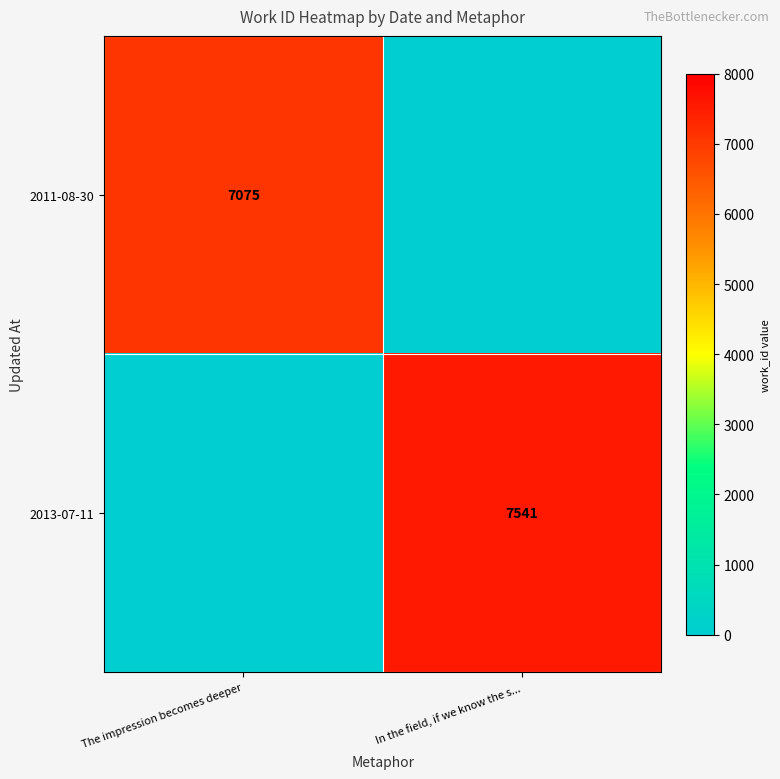

True or false: 2011-08-30 has a value of 7075 at The impression becomes deeper.

True